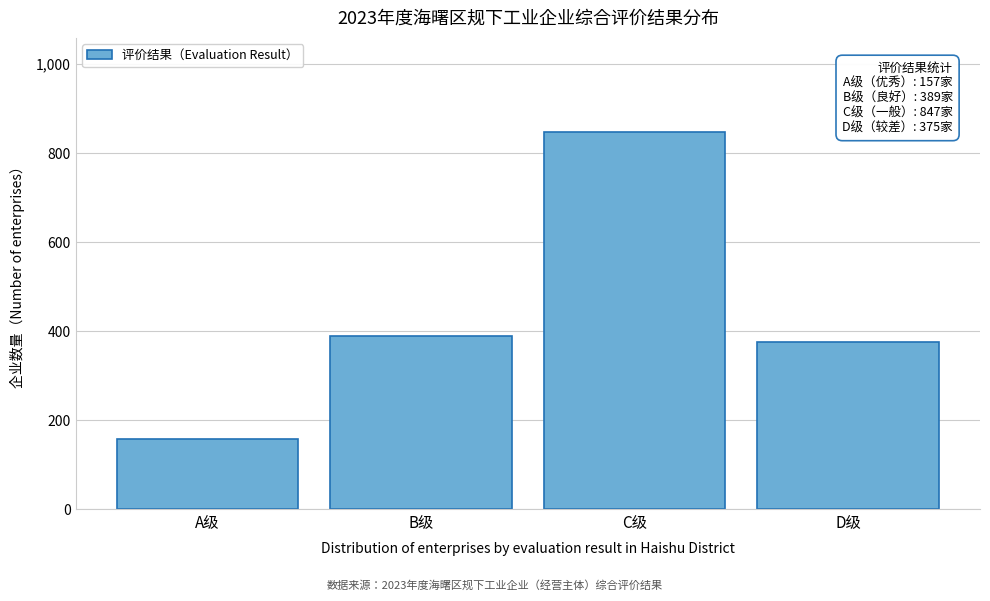

Reading left to right, what are all the values shown in this chart?

A级=157	B级=389	C级=847	D级=375